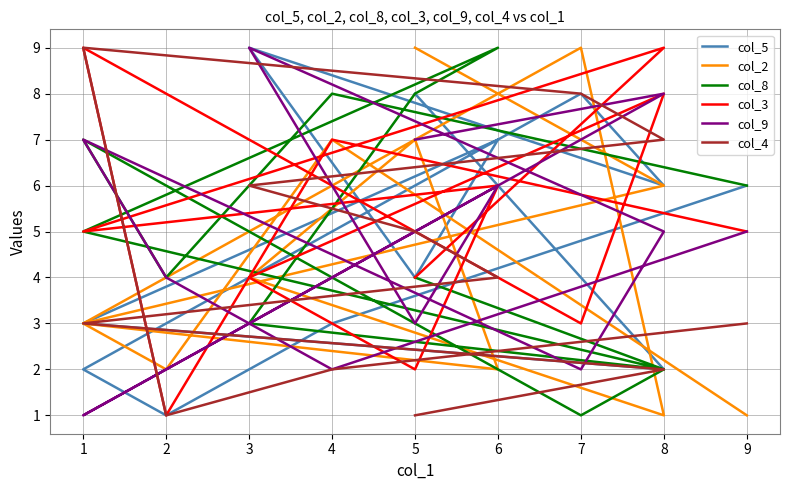

What are all the series names shown in the legend?

col_5, col_2, col_8, col_3, col_9, col_4